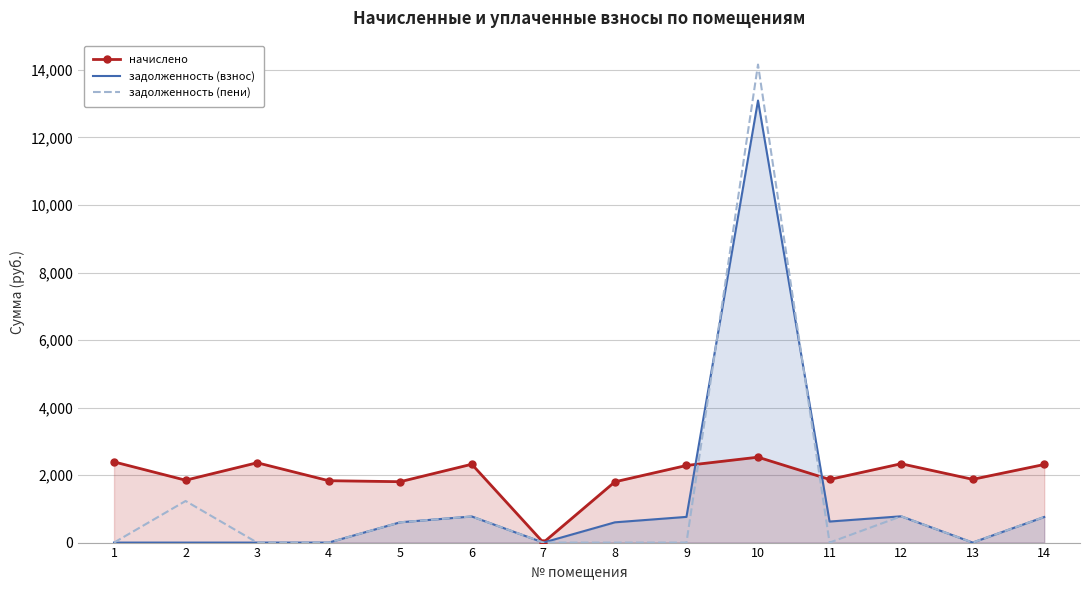

At which category does начислено reach its first local valley?

2